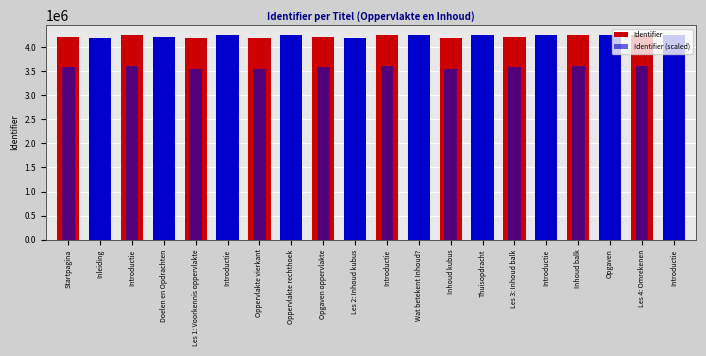

The value of Identifier at Startpagina is 4213608.0. True or false?

True